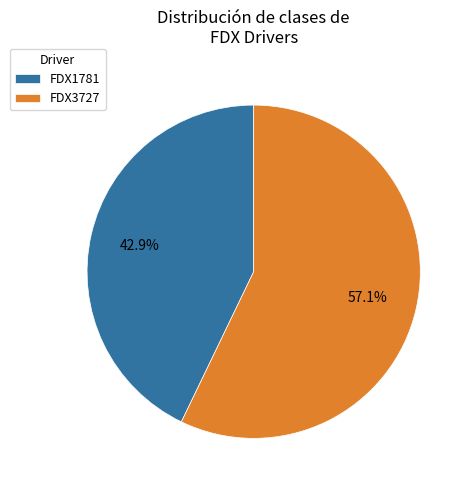

The FDX1781 slice represents 43% of the pie. True or false?

True